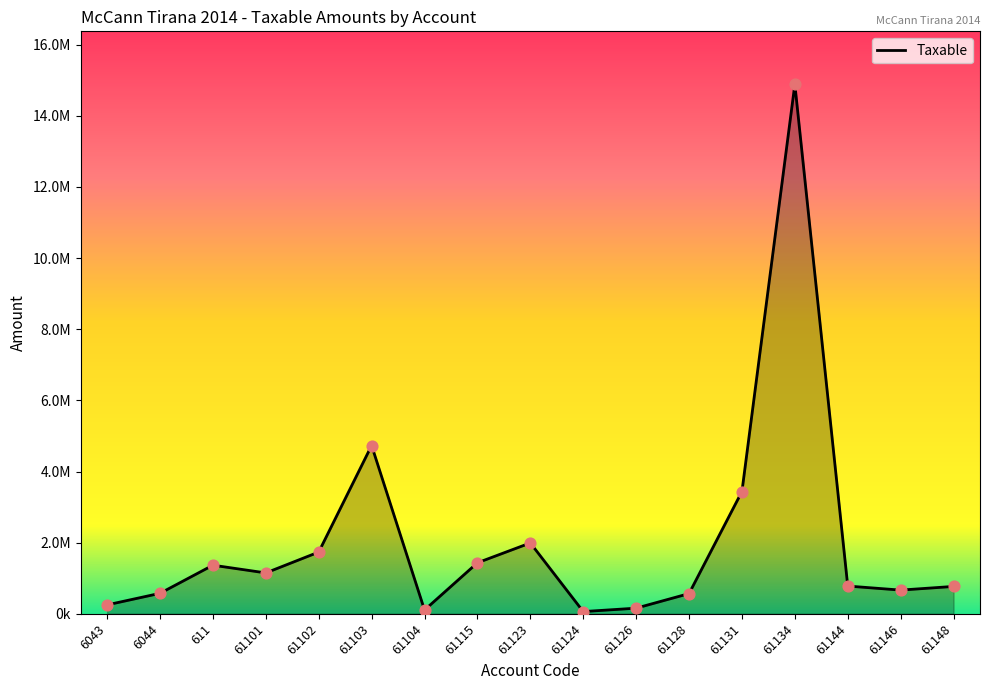

Is this an area chart (filled region under the line)?

Yes